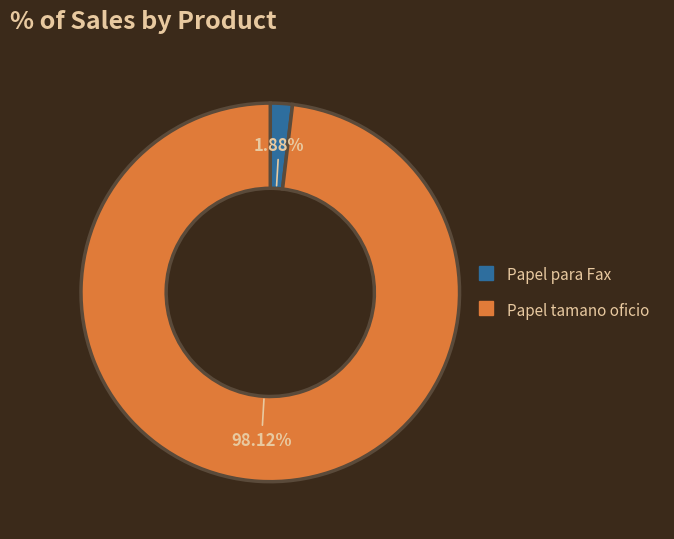

Rank the categories by value from lowest to highest.

Papel para Fax, Papel tamano oficio